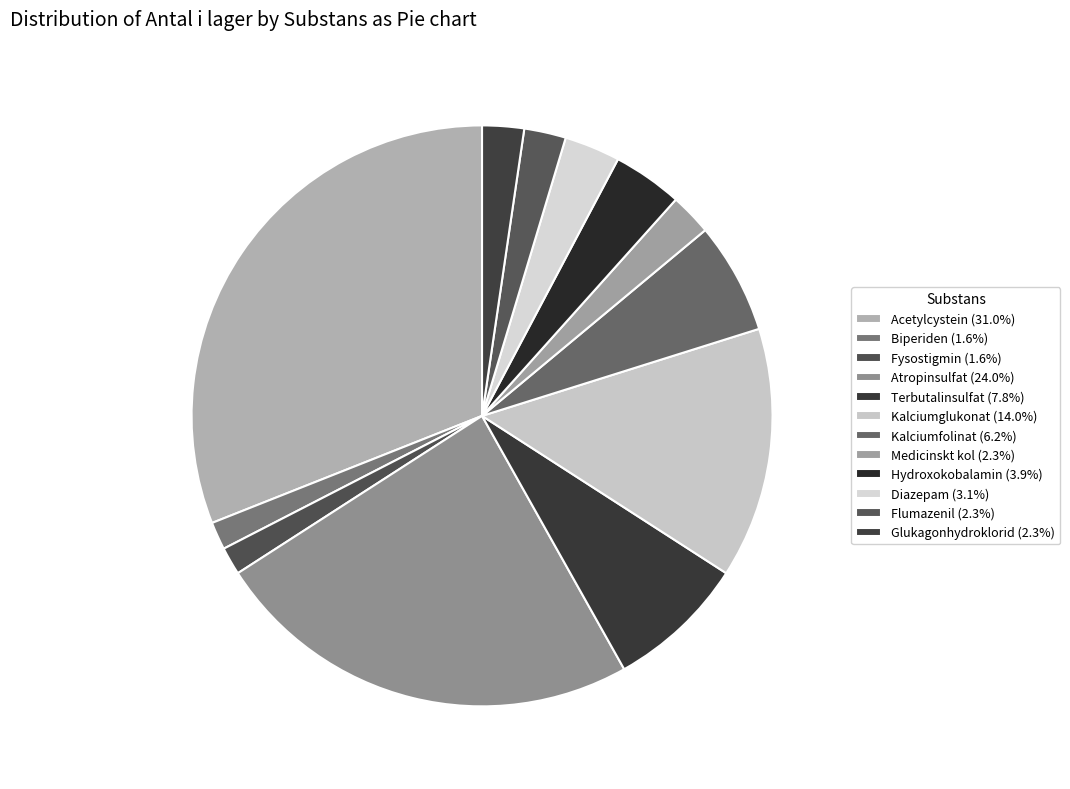

What percentage is NOT represented by Kalciumglukonat?

86.0%